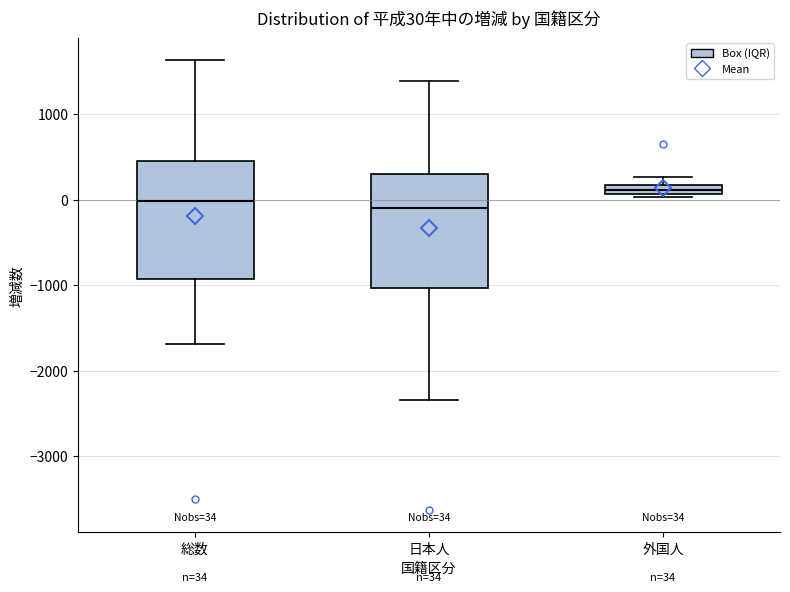

Which box's median line is the highest?

外国人